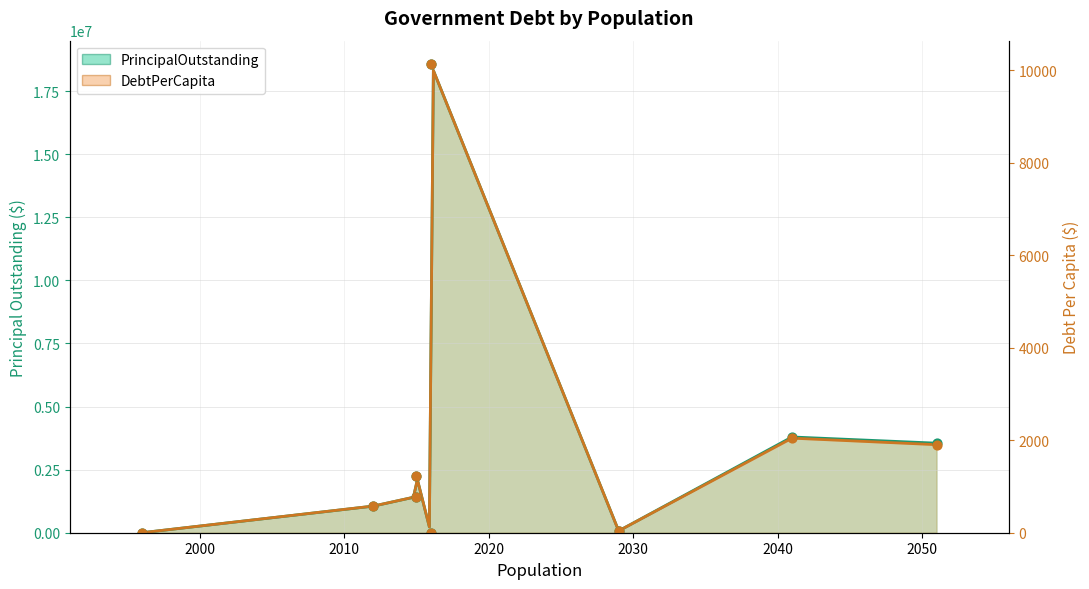

Which series has the largest total across all categories?

PrincipalOutstanding